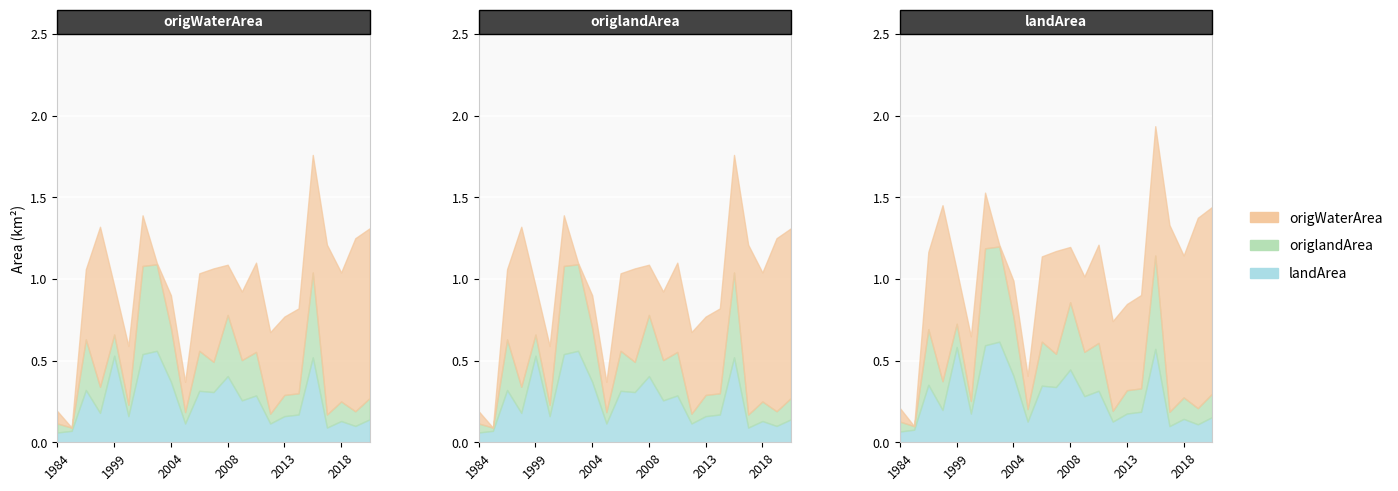

True or false: origWaterArea and landArea intersect in this chart.

True